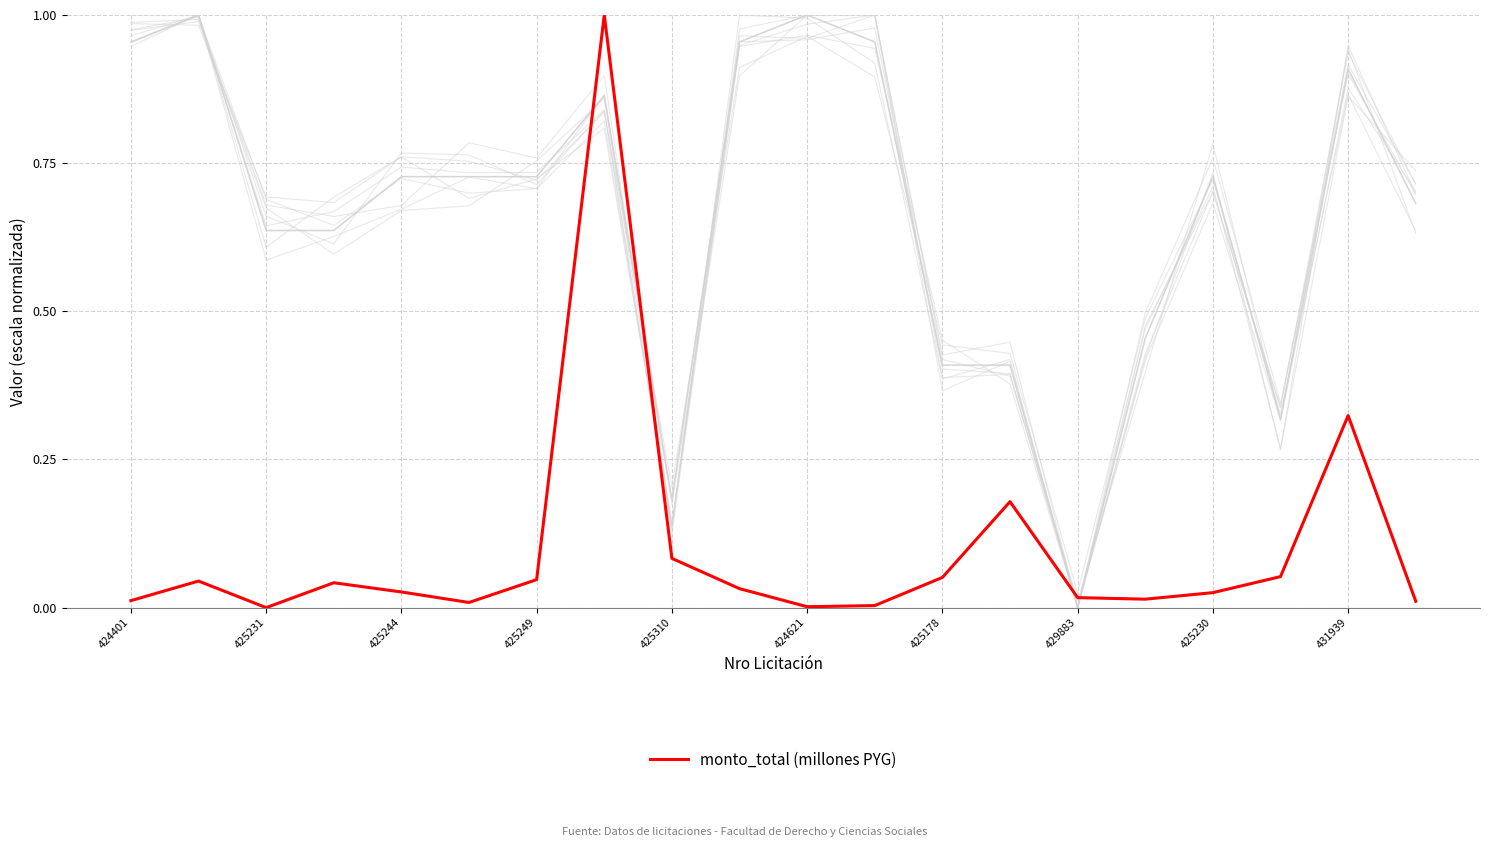

True or false: categoria_id has a value of 0.6 at 425249.

True